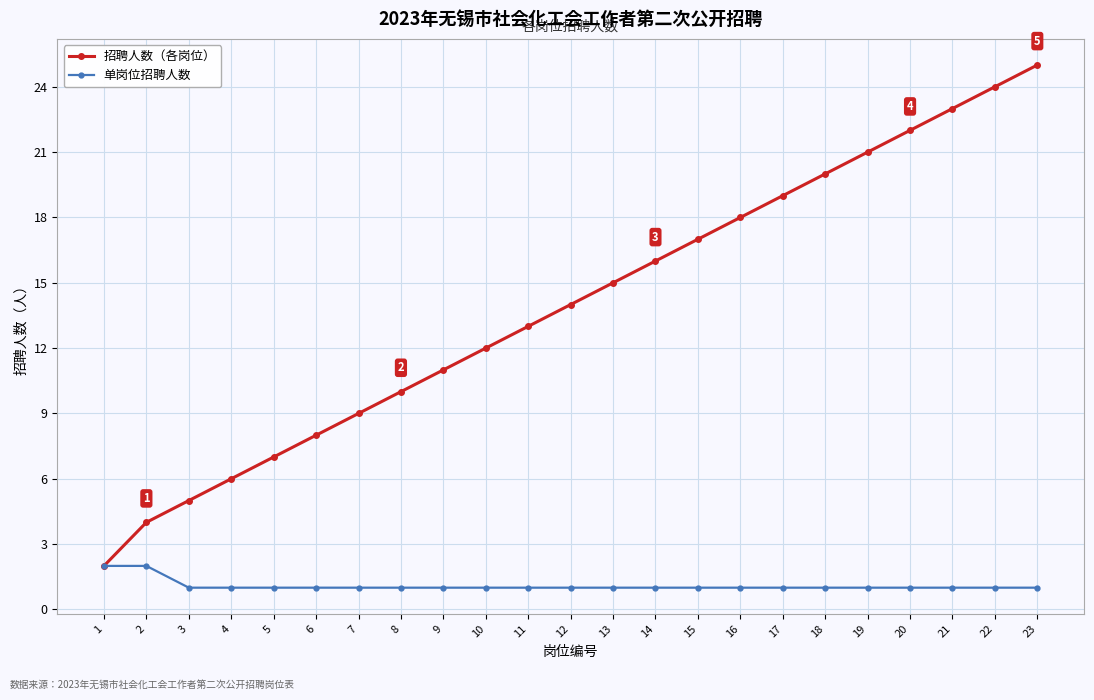

Rank the series at 4 from lowest to highest value.

单岗位招聘人数, 招聘人数（各岗位）